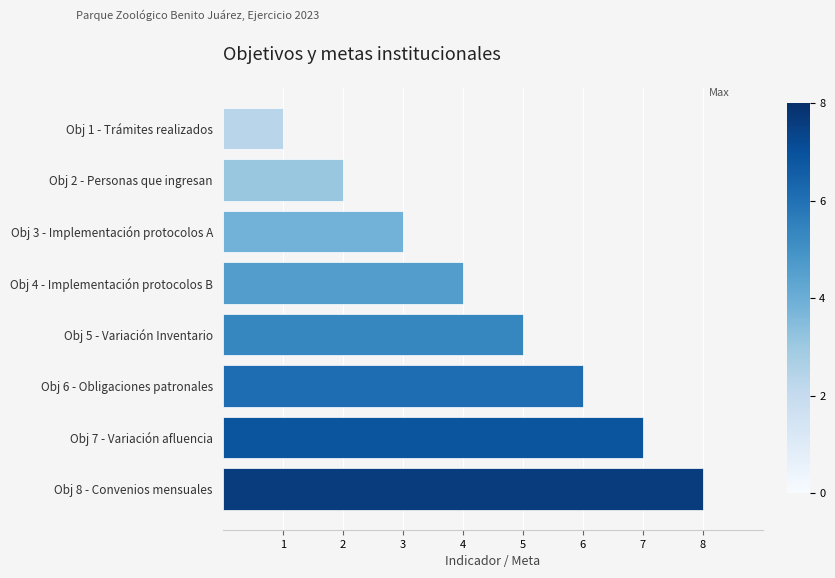

What is the greatest value displayed?

8